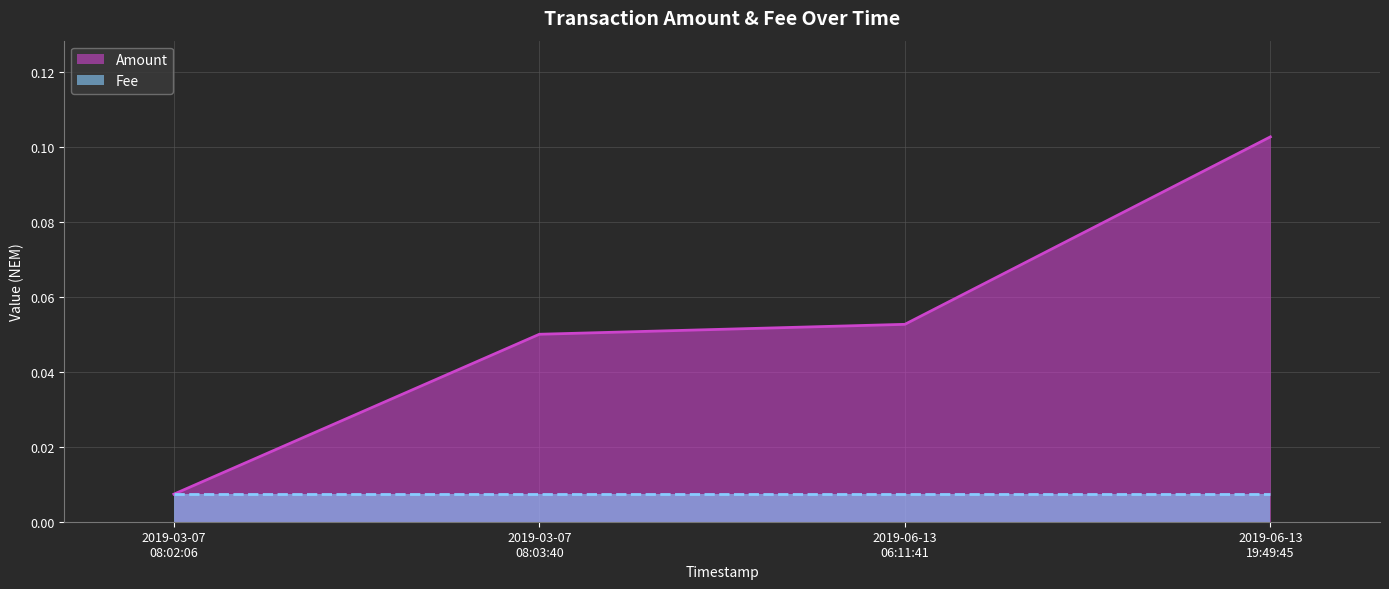

The chart shows a value of 0.1 at 2019-06-13 06:11:41. True or false?

True